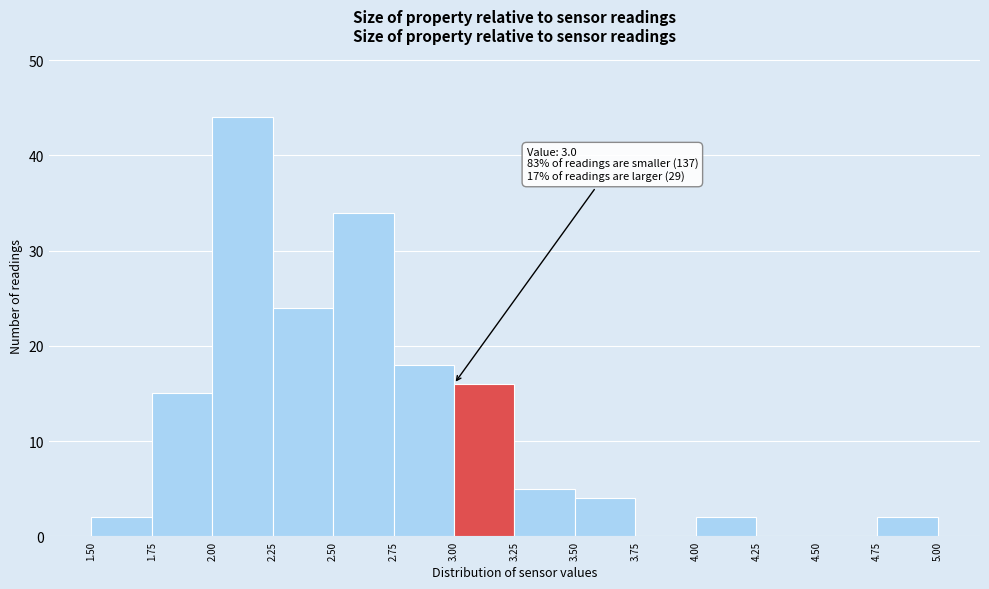

Which range on the x-axis has the tallest bar?

2.00 to 2.25